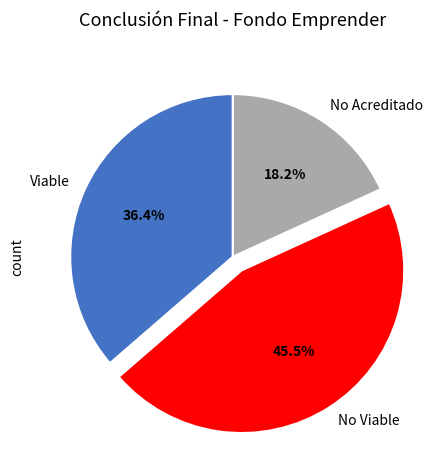

Which has a higher value, No Viable or Viable?

No Viable